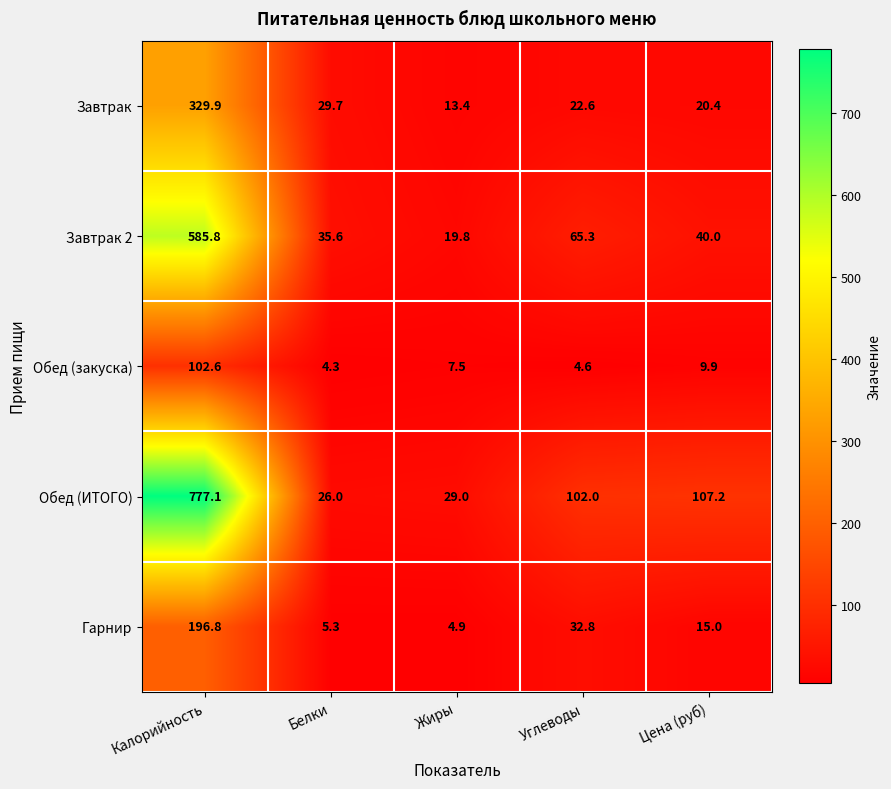

Rank the categories by Обед (закуска) value from lowest to highest.

Белки, Углеводы, Жиры, Цена (руб), Калорийность